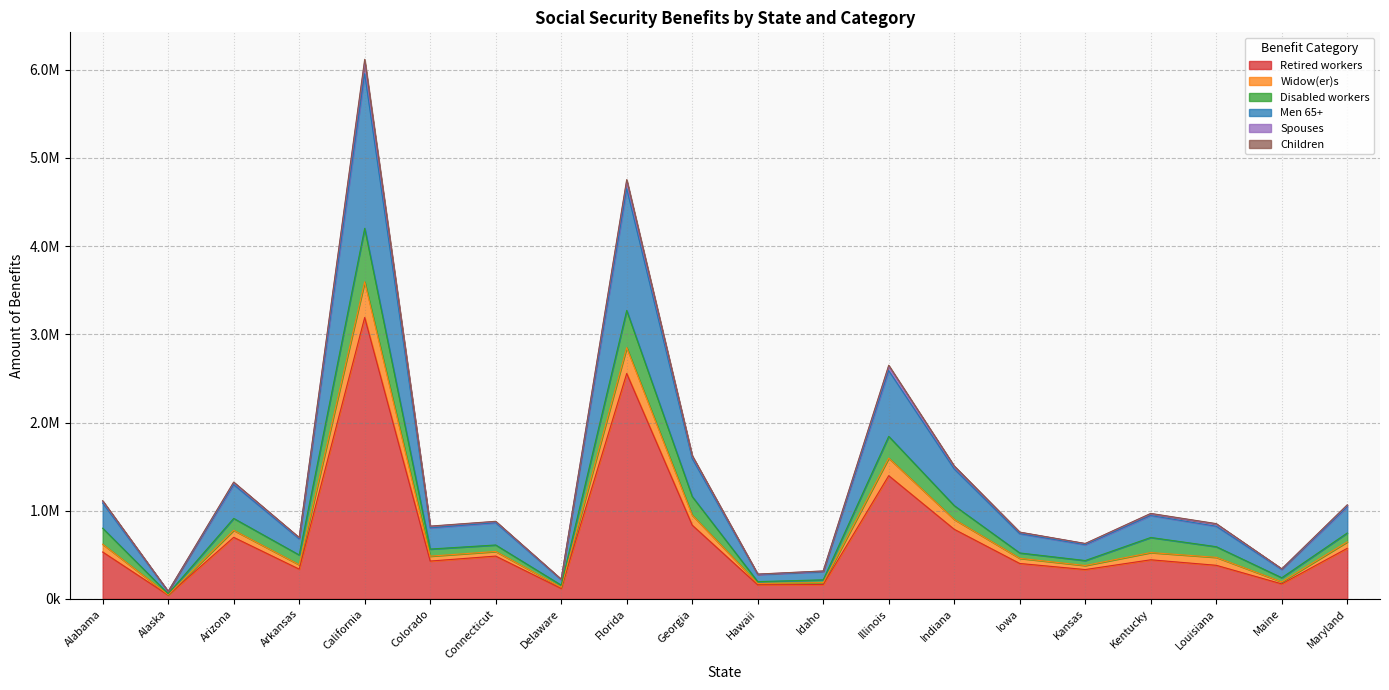

List the labels in order of Retired workers value, largest first.

California, Florida, Illinois, Georgia, Indiana, Arizona, Maryland, Alabama, Connecticut, Kentucky, Colorado, Iowa, Louisiana, Arkansas, Kansas, Maine, Idaho, Hawaii, Delaware, Alaska